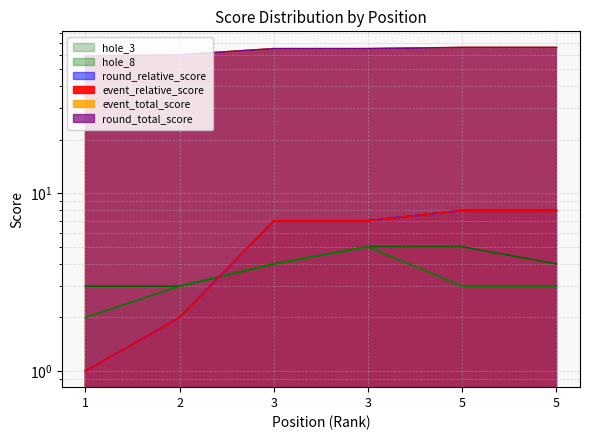

What are all the series names shown in the legend?

event_relative_score, event_total_score, round_relative_score, round_total_score, hole_8, hole_3